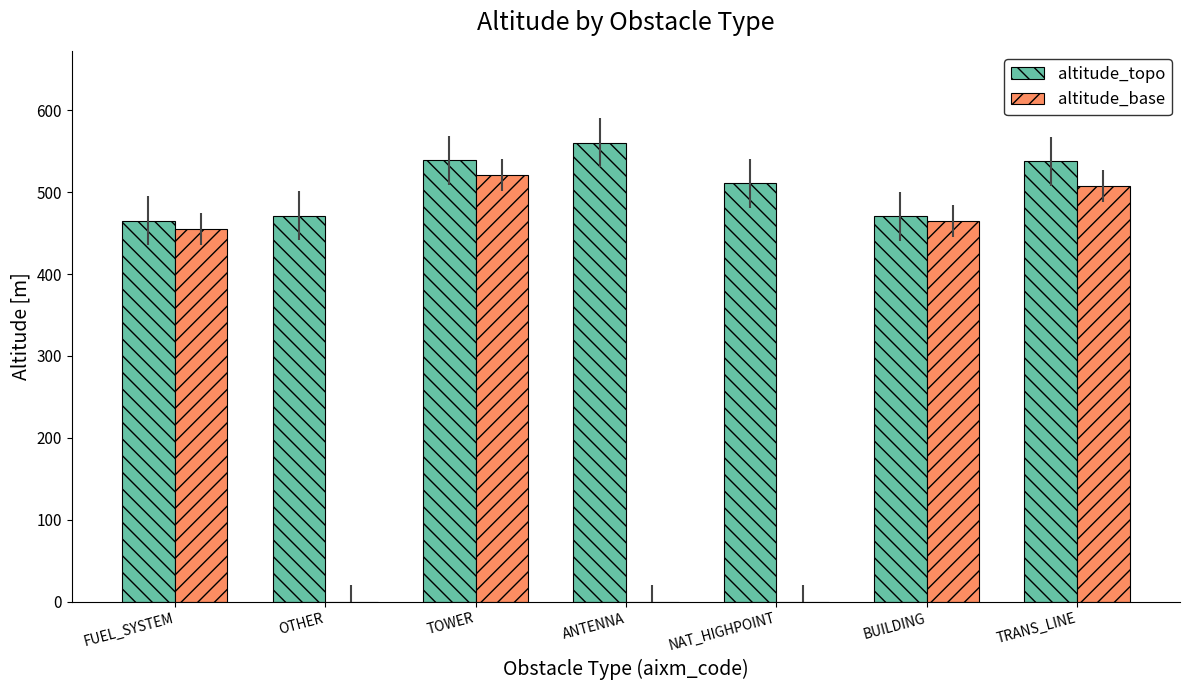

What is the approximate value of altitude_topo at ANTENNA?

560.5